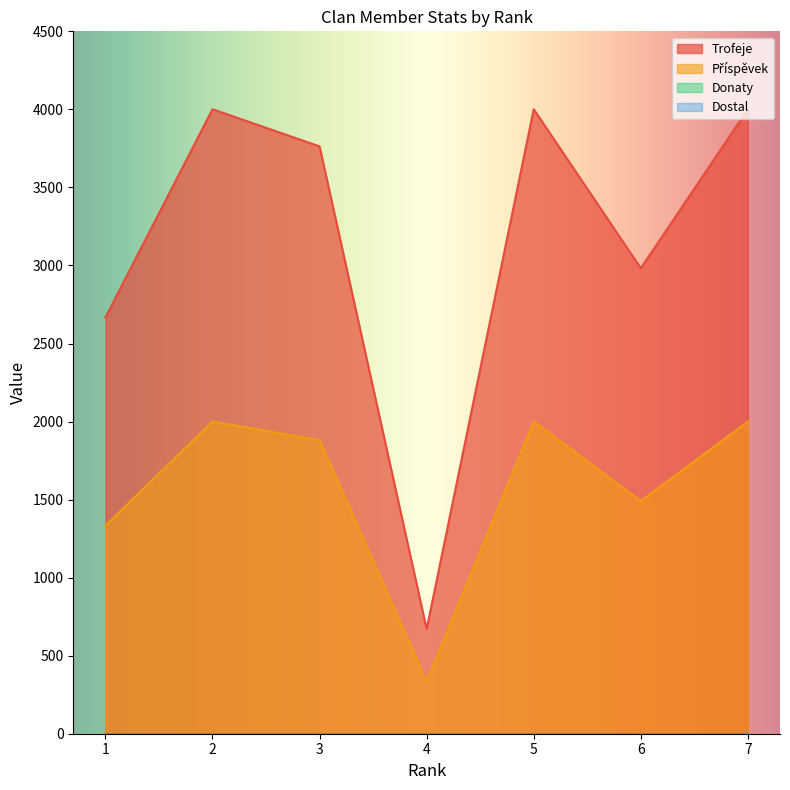

What is the average value of the Příspěvek series?

1577